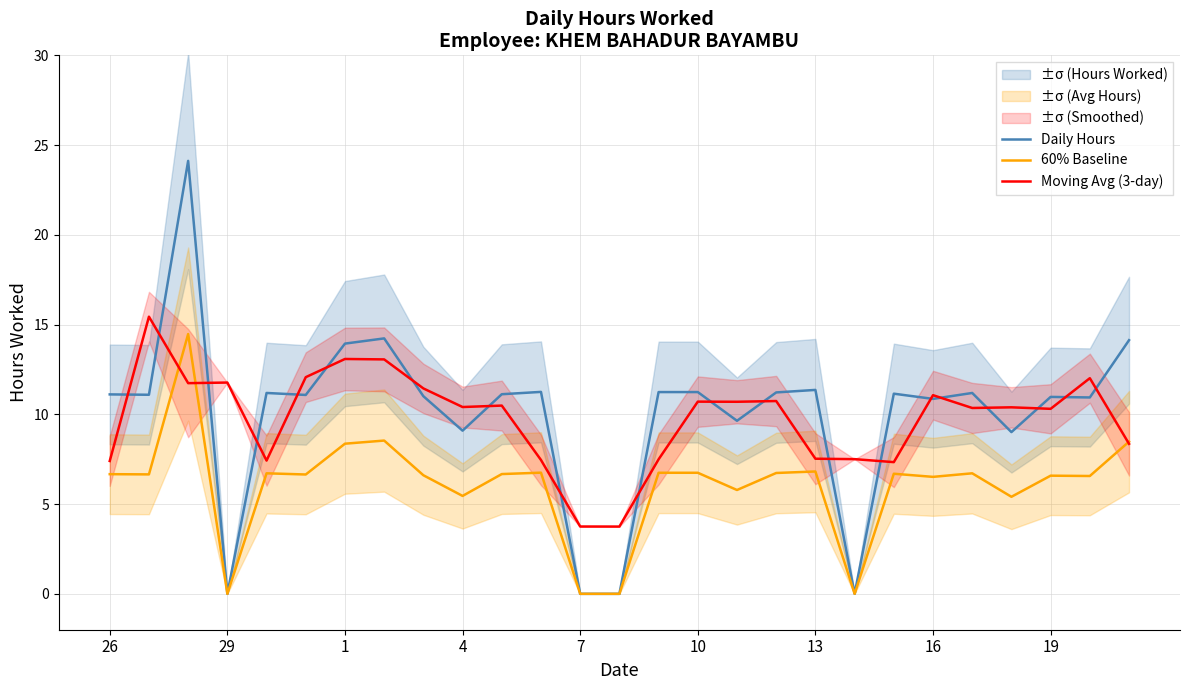

What is the difference between the maximum and minimum values in the 60% Baseline series?

14.5